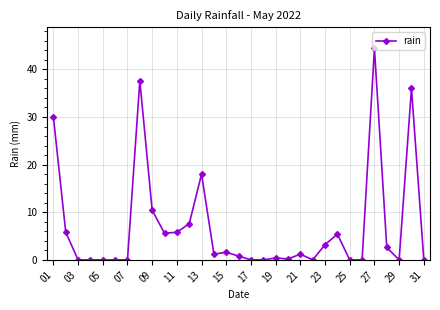

What is the difference between the second highest and minimum values?

37.6